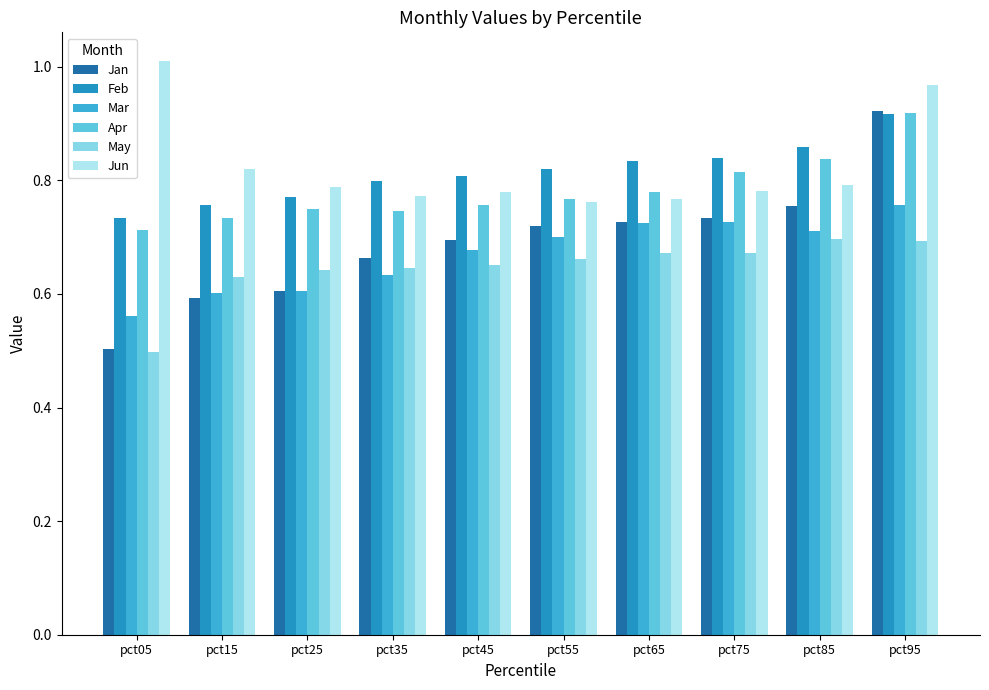

Which category has the highest value across all series?

pct05